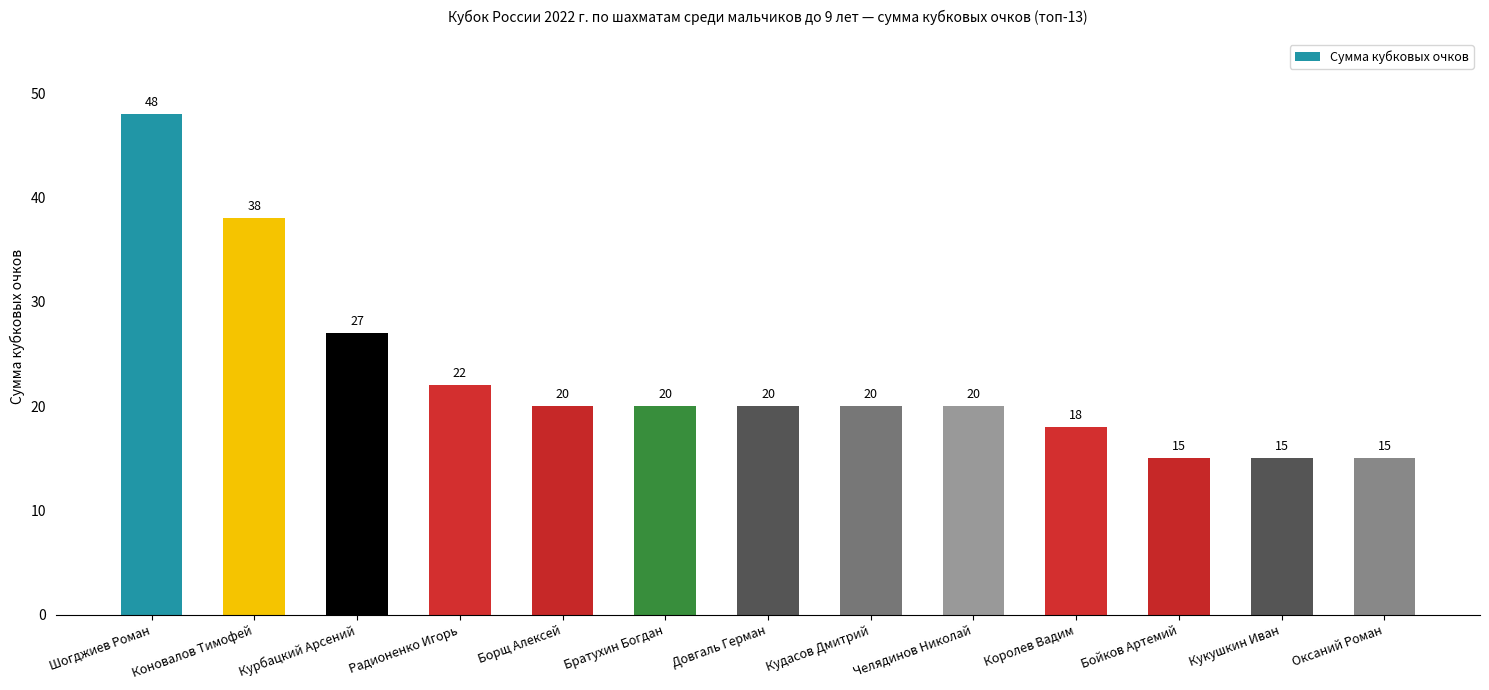

True or false: the data shows 22 at Радионенко Игорь.

True